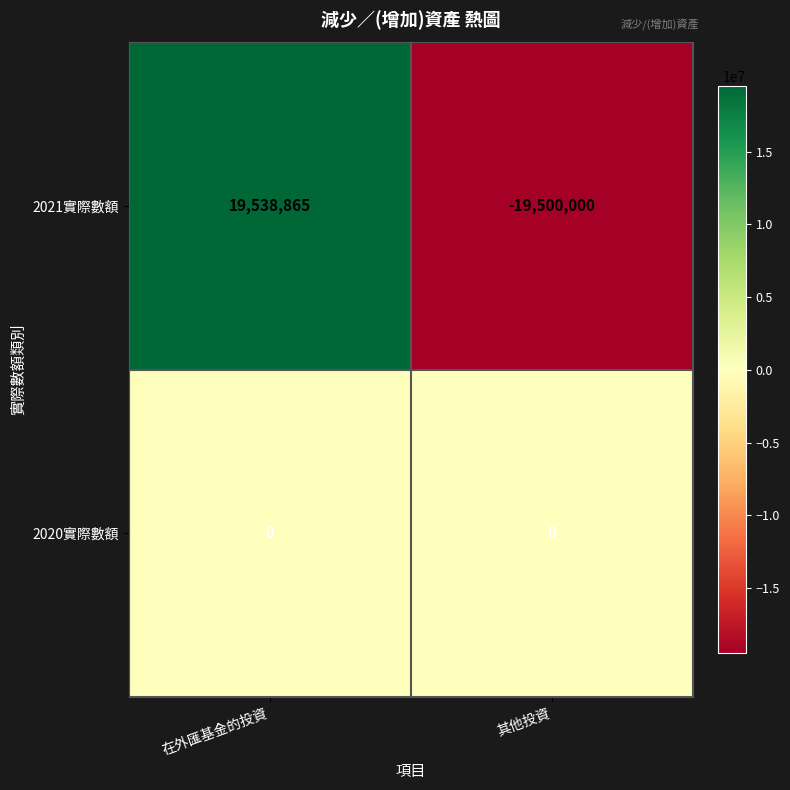

At which label does 2021實際數額 reach its minimum?

其他投資